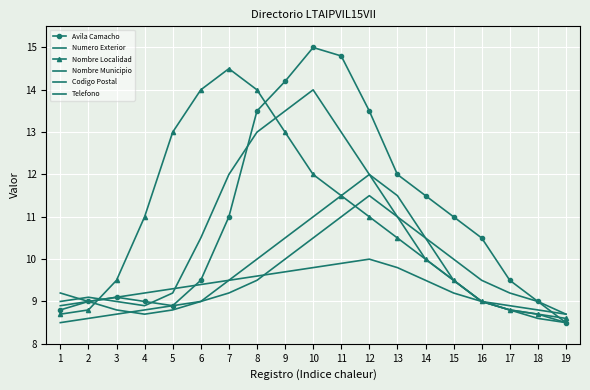

The Nombre Municipio series shows 5.0 at 19. True or false?

False